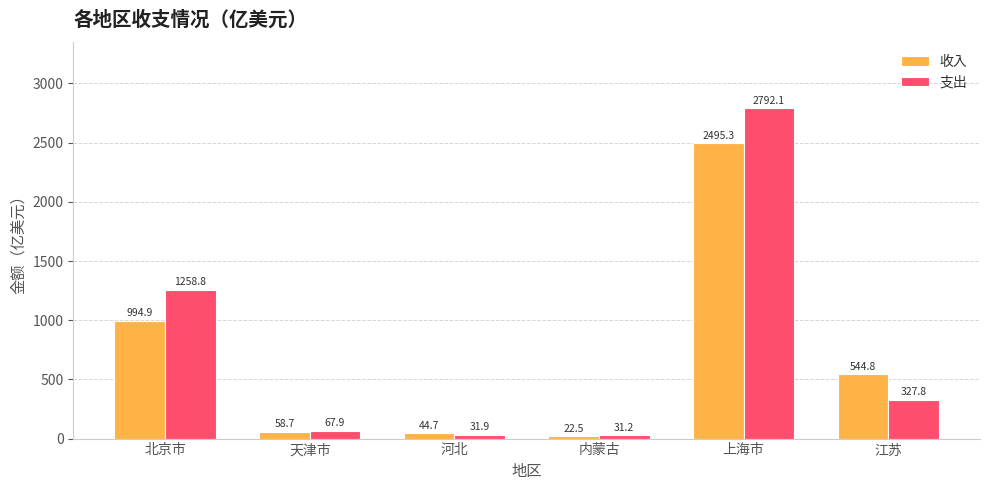

What is the label of the 5th bar from the right?

天津市